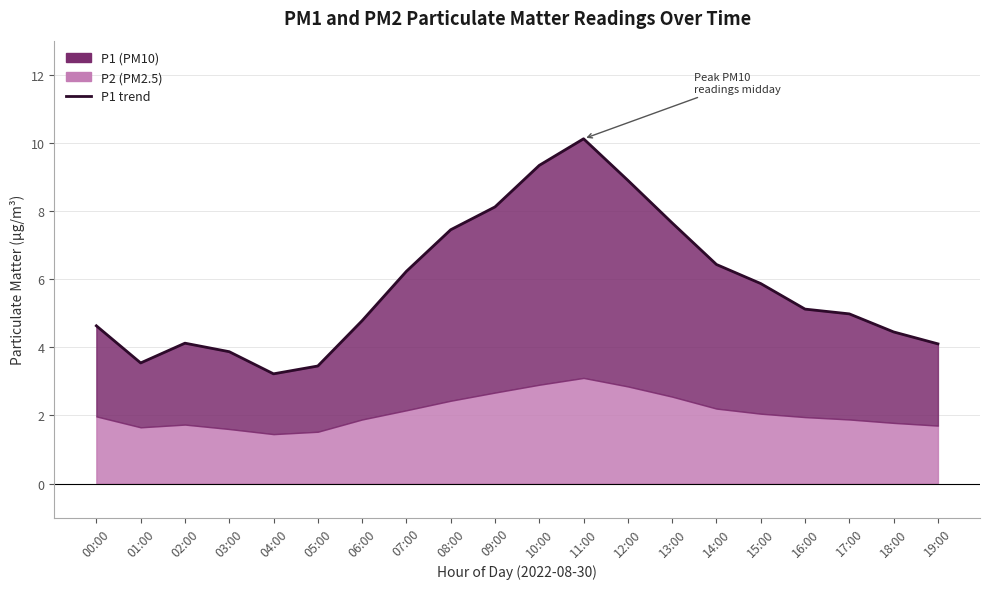

Approximately how many times larger is the value at 12:00 compared to 07:00?

1.4